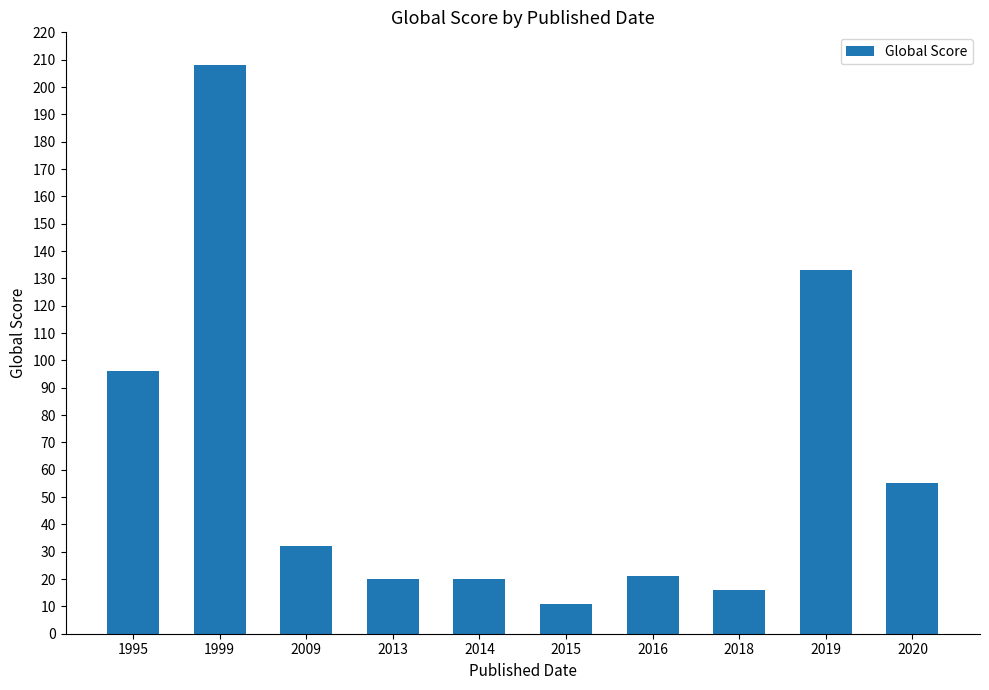

True or false: the data shows 96 at 1995.

True